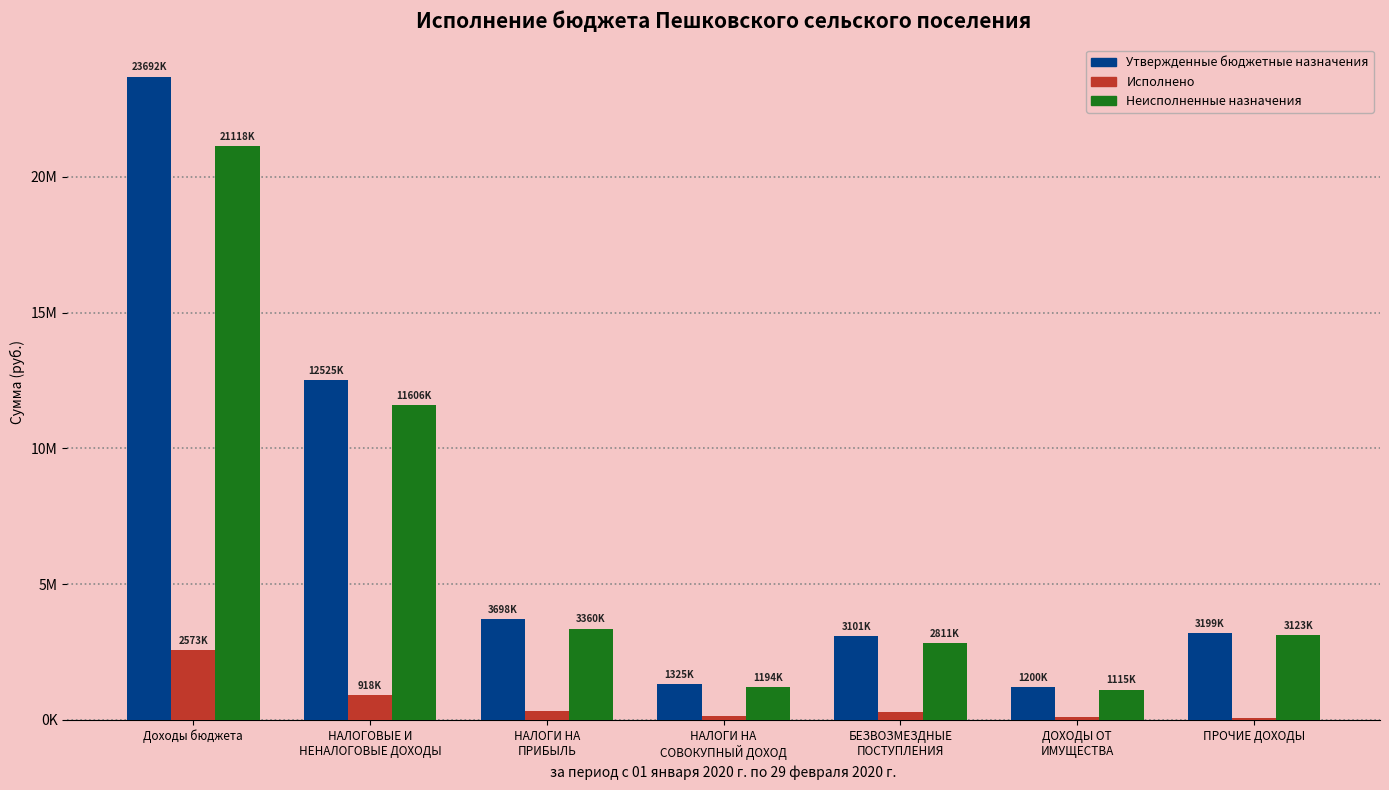

True or false: Утвержденные бюджетные назначения has a value of 33344648.1 at Доходы бюджета.

False